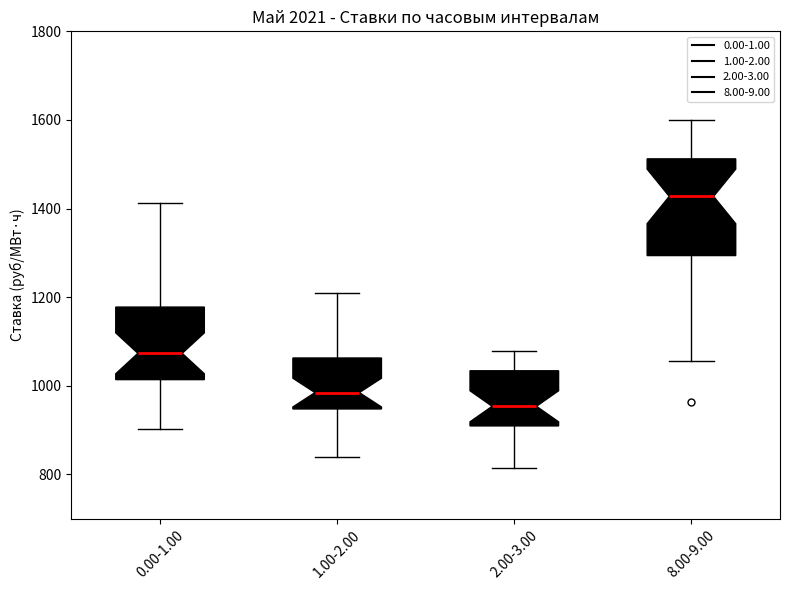

Comparing the boxes themselves (not the whiskers), which one is the tallest?

8.00-9.00